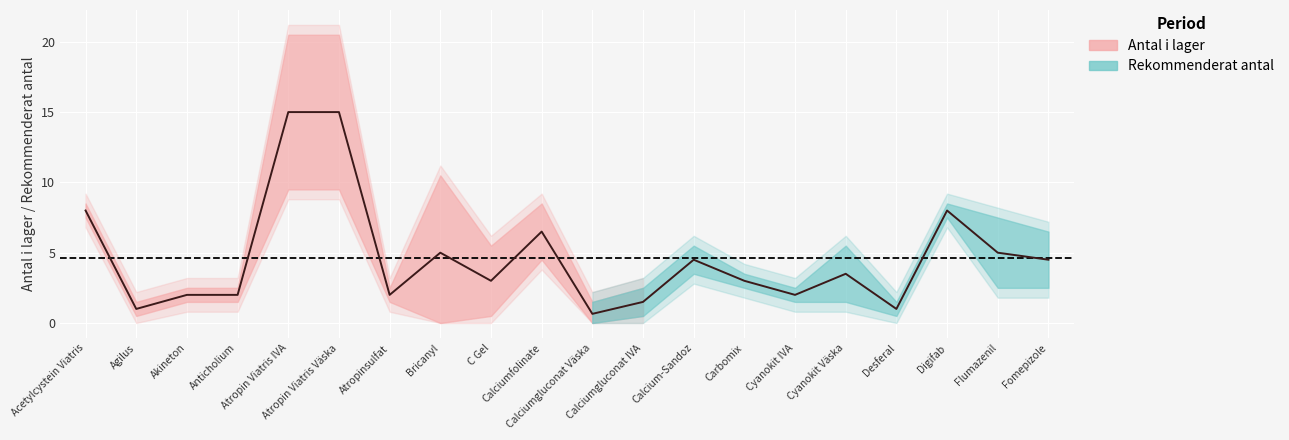

After their last crossing, which series has the higher values: Antal i lager or Rekommenderat antal?

Rekommenderat antal